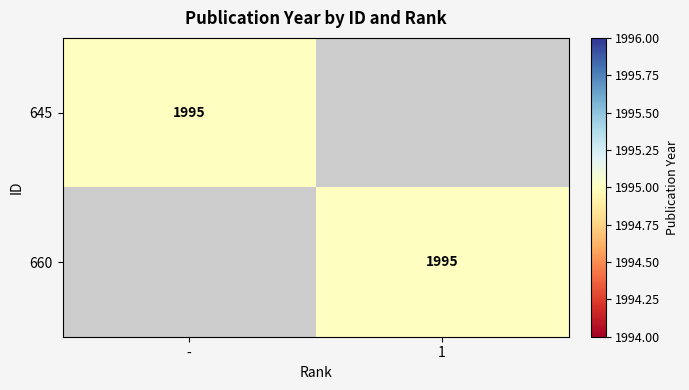

The value of 645 at - is 807. True or false?

False